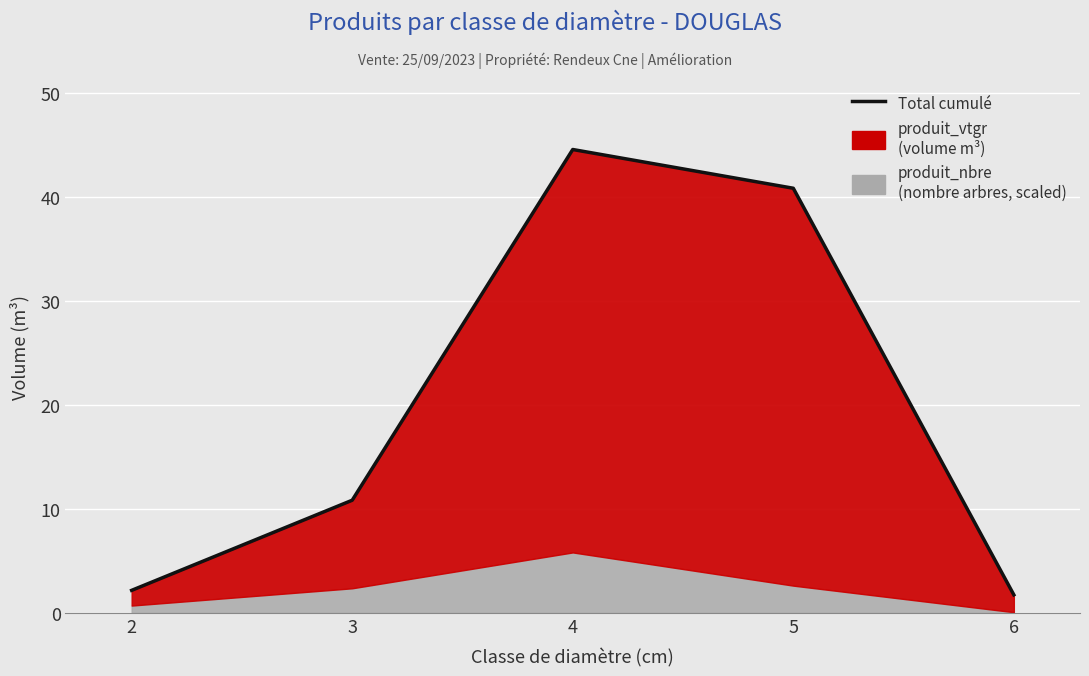

What is the average value?

20.0